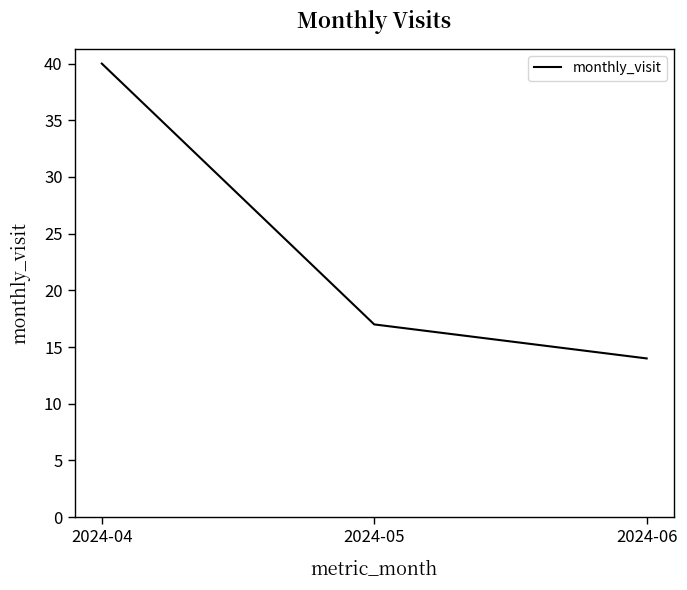

At which category does the chart reach its minimum across all series?

2024-06